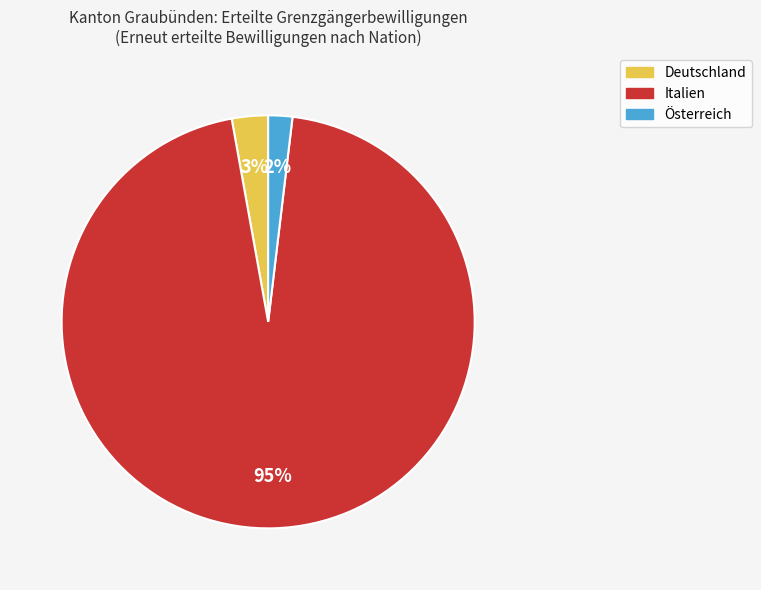

Which has a higher value, Deutschland or Österreich?

Deutschland